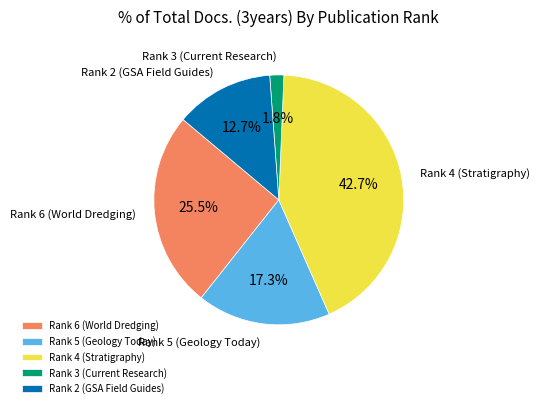

To the nearest percent, what is the difference between the largest and smallest slice percentages?

41%